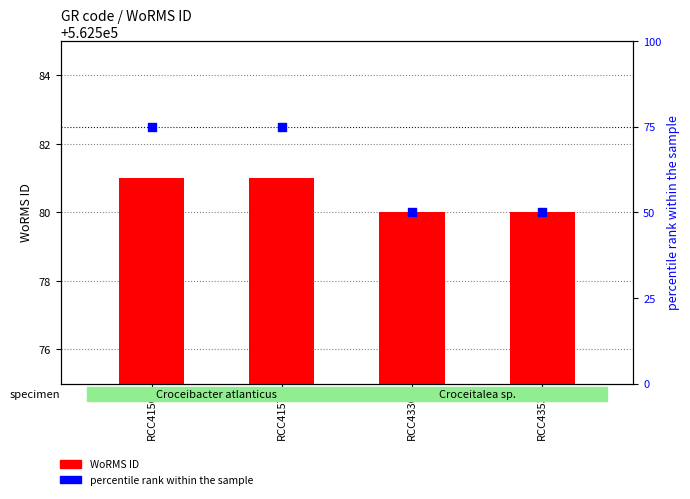

Which series contains the lowest Y value?

percentile rank within the sample